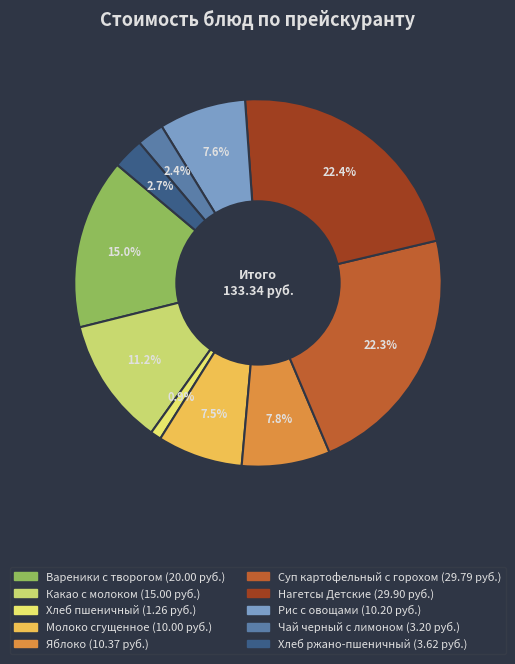

Which category has the smallest portion of the pie?

Хлеб пшеничный